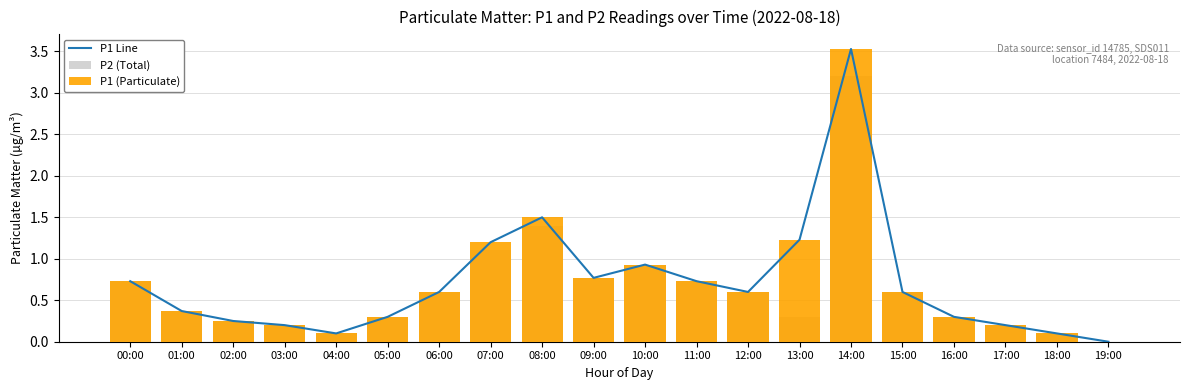

Rank the series by their maximum value, from highest to lowest.

P1 Line, P1 (Particulate), P2 (Total)